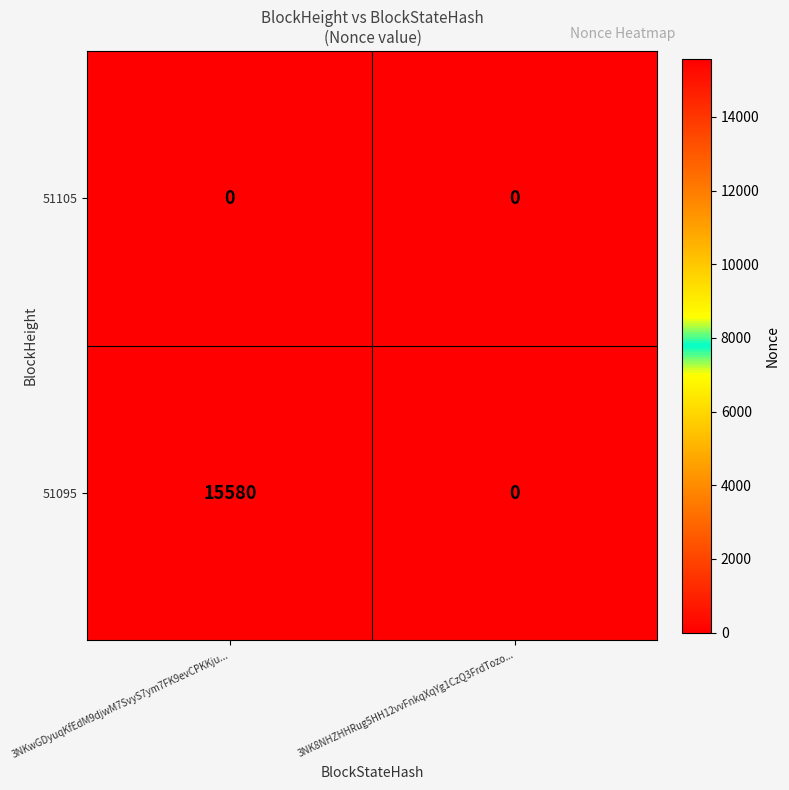

Reading left to right, extract all data points from this chart.

51105: 0	0
51095: 15580	0